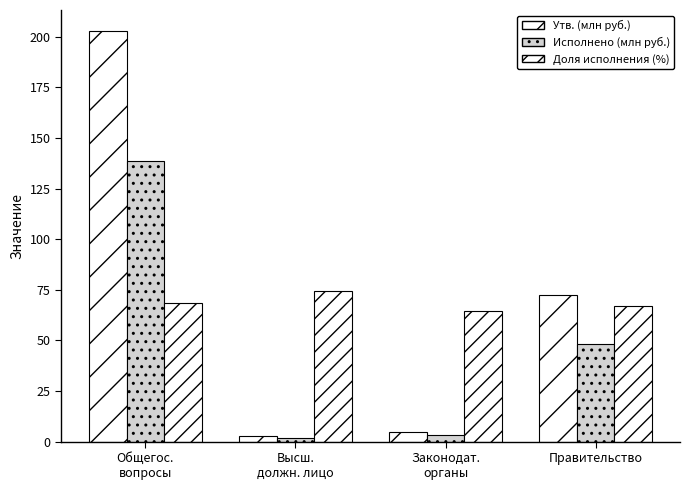

What is the label of the 1st bar from the right?

Правительство